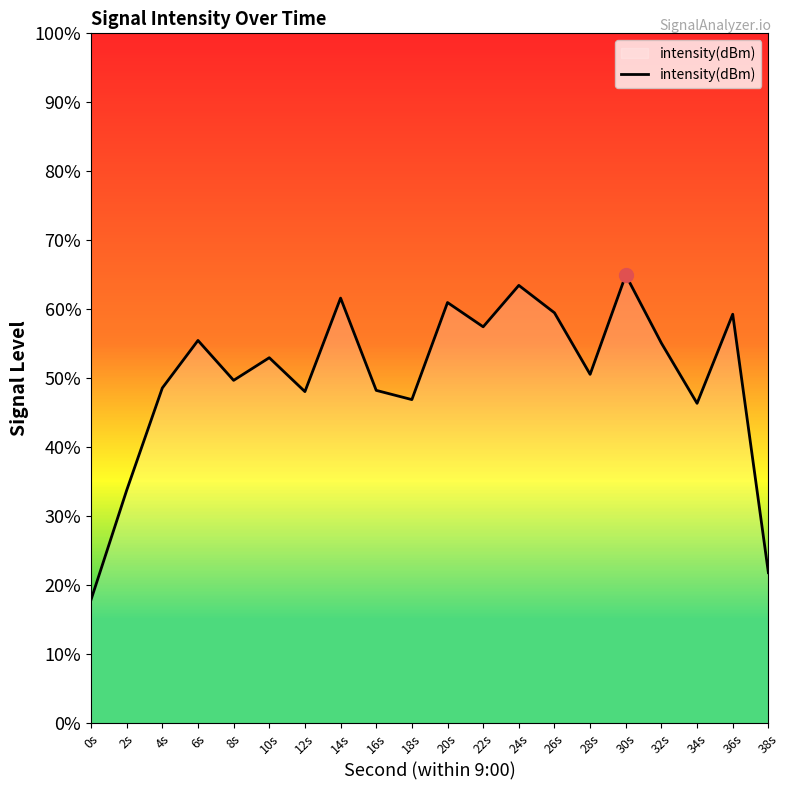

Where is the data nearest to the value -135?

34s